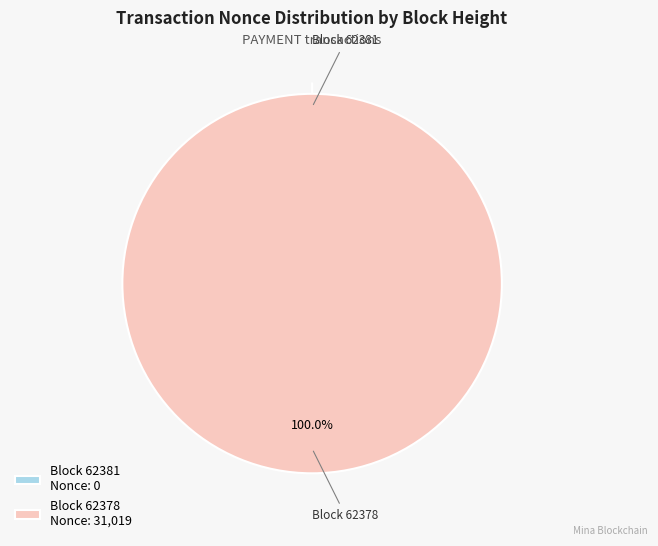

Does any single category account for the majority?

Yes